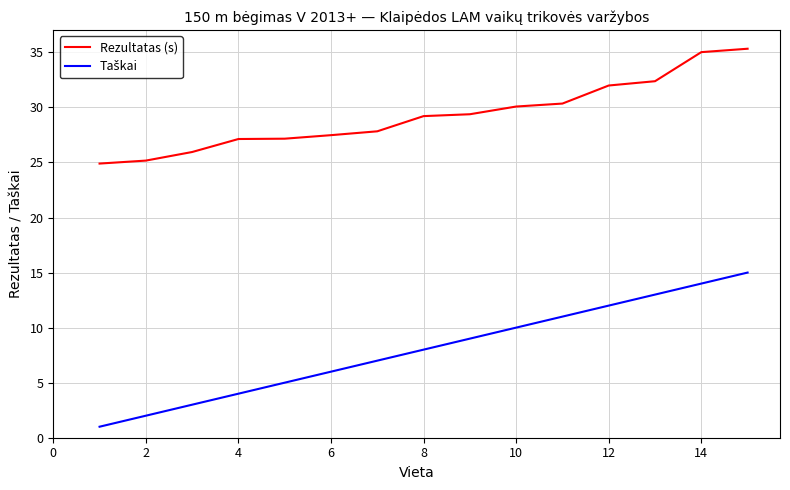

Which series has the largest total across all categories?

Rezultatas (s)